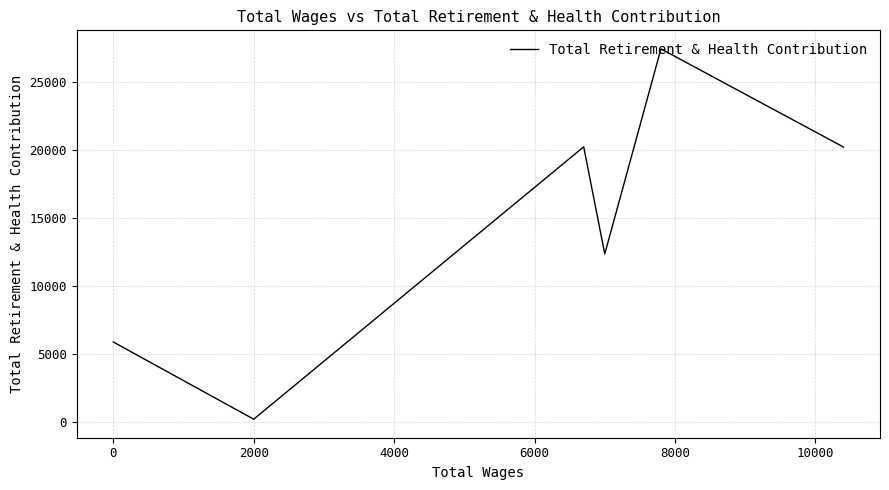

How many values exceed 20245?

2